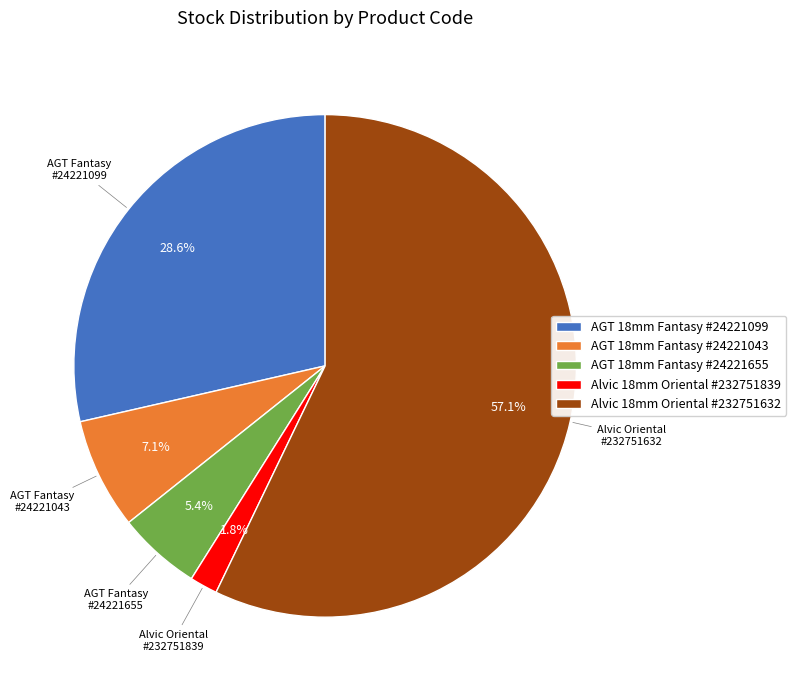

Rank the categories by value from highest to lowest.

Alvic 18mm Oriental #232751632, AGT 18mm Fantasy #24221099, AGT 18mm Fantasy #24221043, AGT 18mm Fantasy #24221655, Alvic 18mm Oriental #232751839